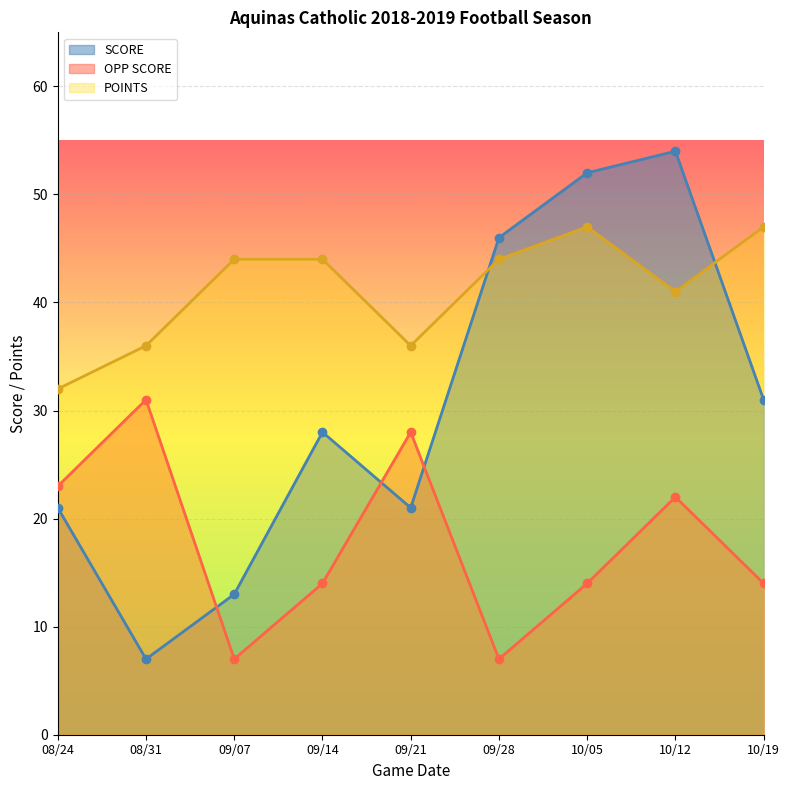

What is the total value across all series at 08/24?

76